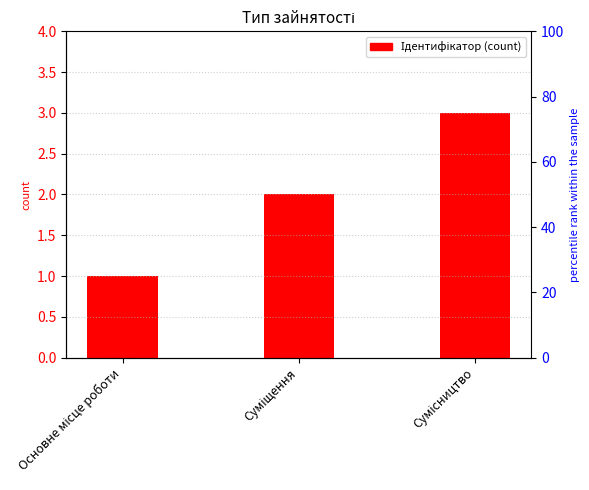

What is the label of the 1st bar from the right?

Сумісництво